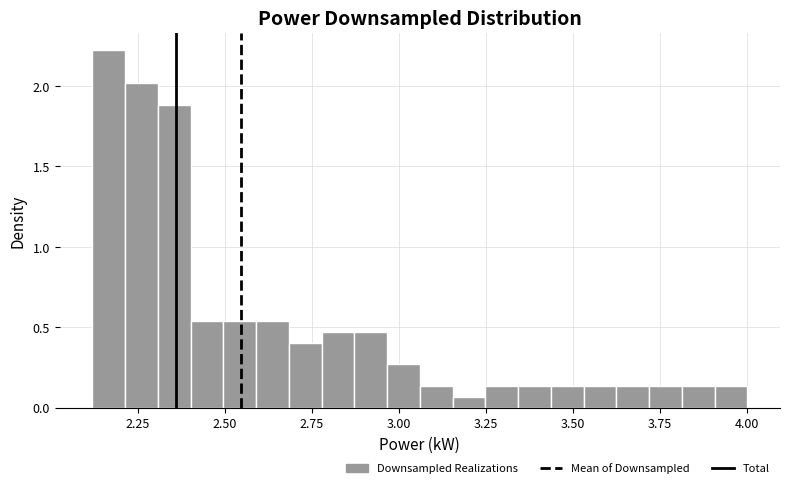

Around what value on the x-axis is the tallest bar? Give the approximate position of its centre, as read against the axis.

2.15